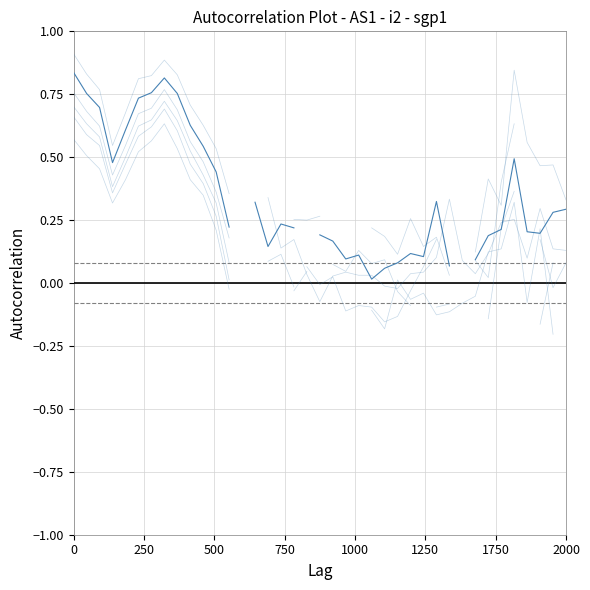

Which has a higher value, 500 or 9?

500